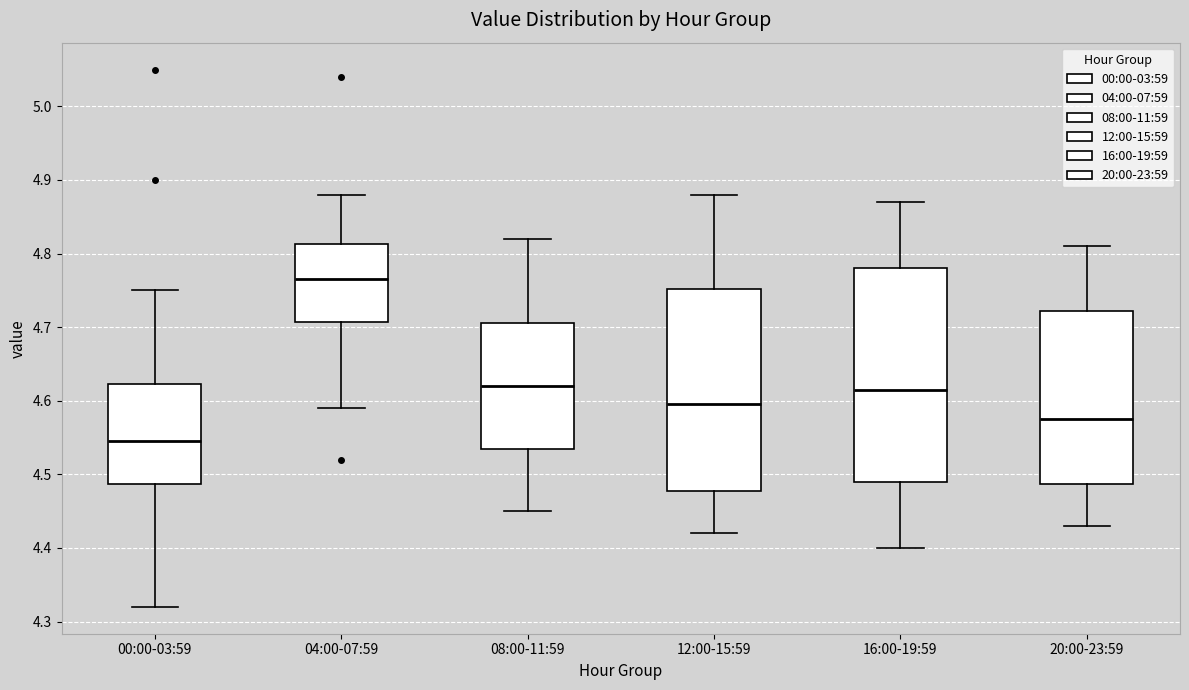

Reading left to right, read every box against the y-axis: the position of its median line, the range the box covers, and the ends of its whiskers. The values are not printed on the chart, so give them approximately, as read against the axis.

00:00-03:59: median 4.55, box 4.49 to 4.62, whiskers 4.32 to 4.75
04:00-07:59: median 4.77, box 4.71 to 4.81, whiskers 4.59 to 4.88
08:00-11:59: median 4.62, box 4.54 to 4.71, whiskers 4.45 to 4.82
12:00-15:59: median 4.60, box 4.48 to 4.75, whiskers 4.42 to 4.88
16:00-19:59: median 4.62, box 4.49 to 4.78, whiskers 4.40 to 4.87
20:00-23:59: median 4.58, box 4.49 to 4.72, whiskers 4.43 to 4.81